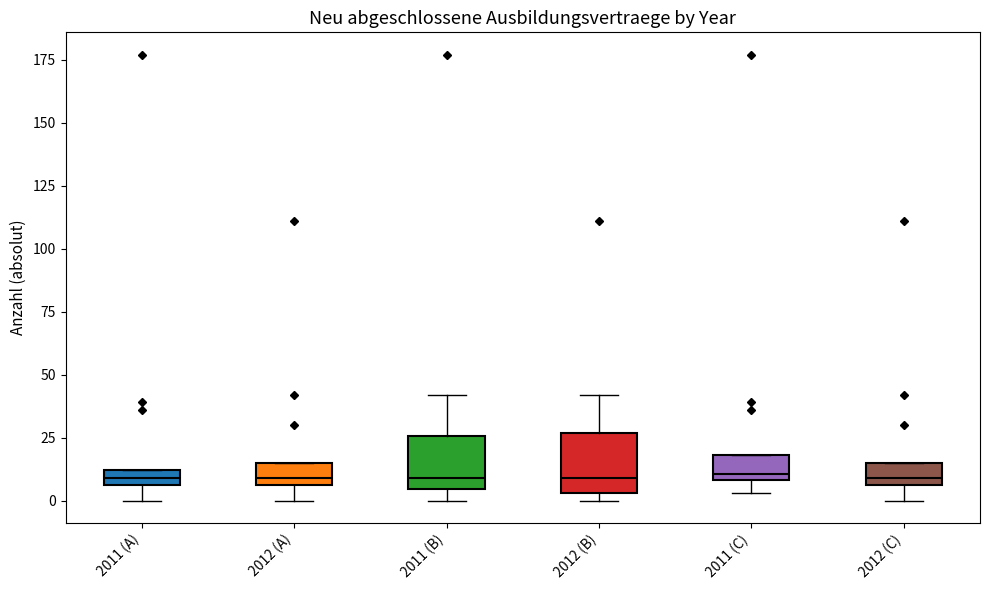

Where is the lower edge of the box for 2011 (C) on the y-axis? The values are not printed on the chart, so give them approximately, as read against the axis.

10